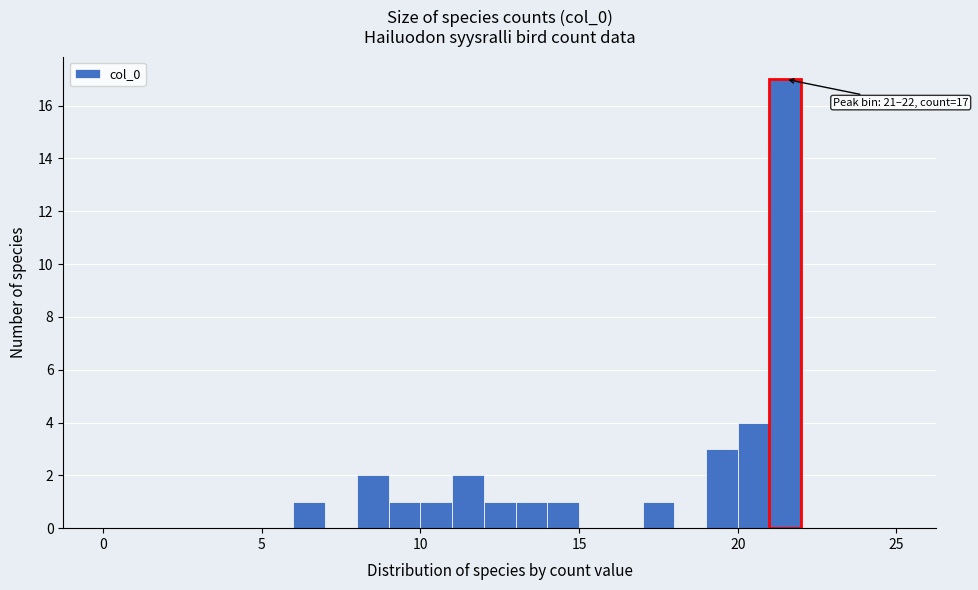

Around what value on the x-axis is the tallest bar? Give the approximate position of its centre, as read against the axis.

21.5